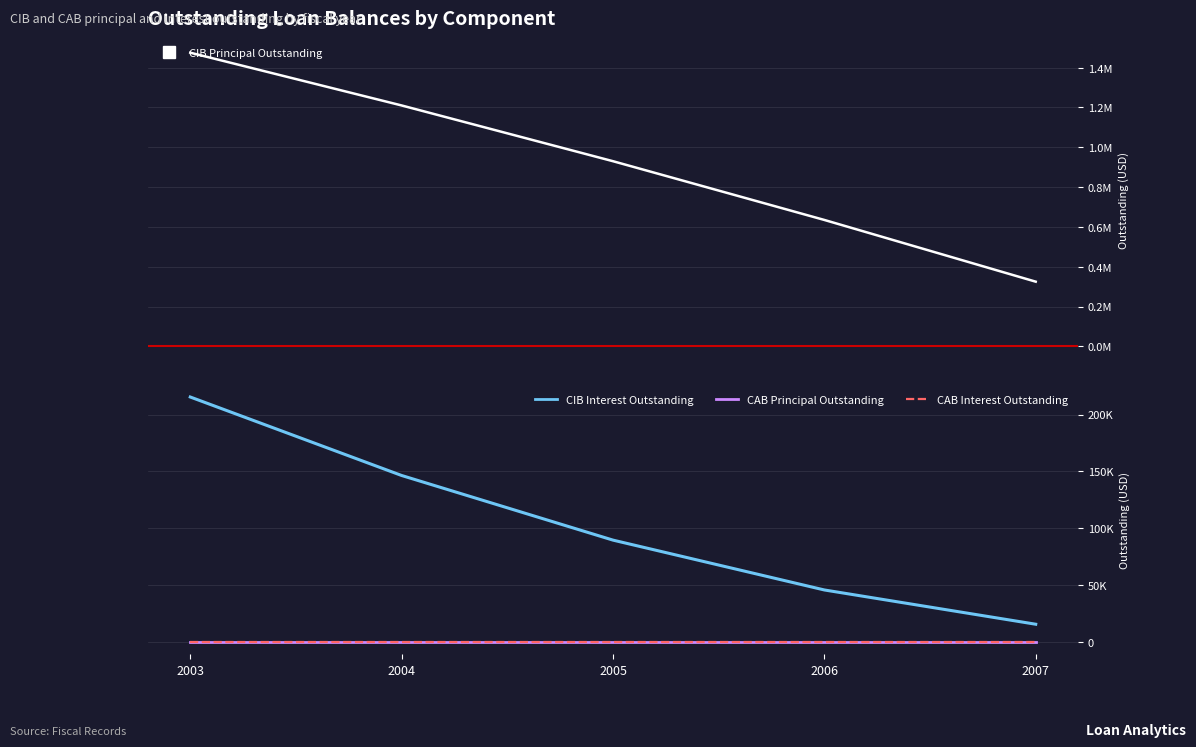

Rank the series by their maximum value, from lowest to highest.

CABPrincipalOutstanding, CABInterestOutstanding, CIBInterestOutstanding, CIBPrincipalOutstanding